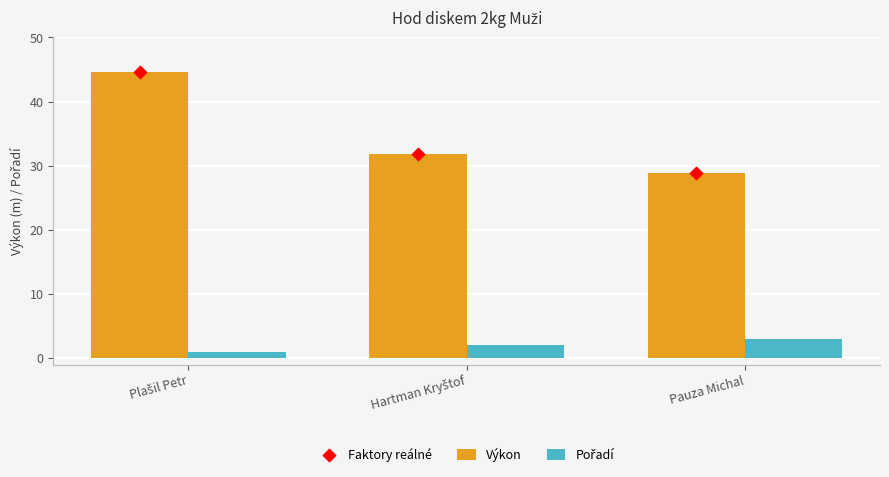

At which category is the sum across all series the highest?

Plašil Petr